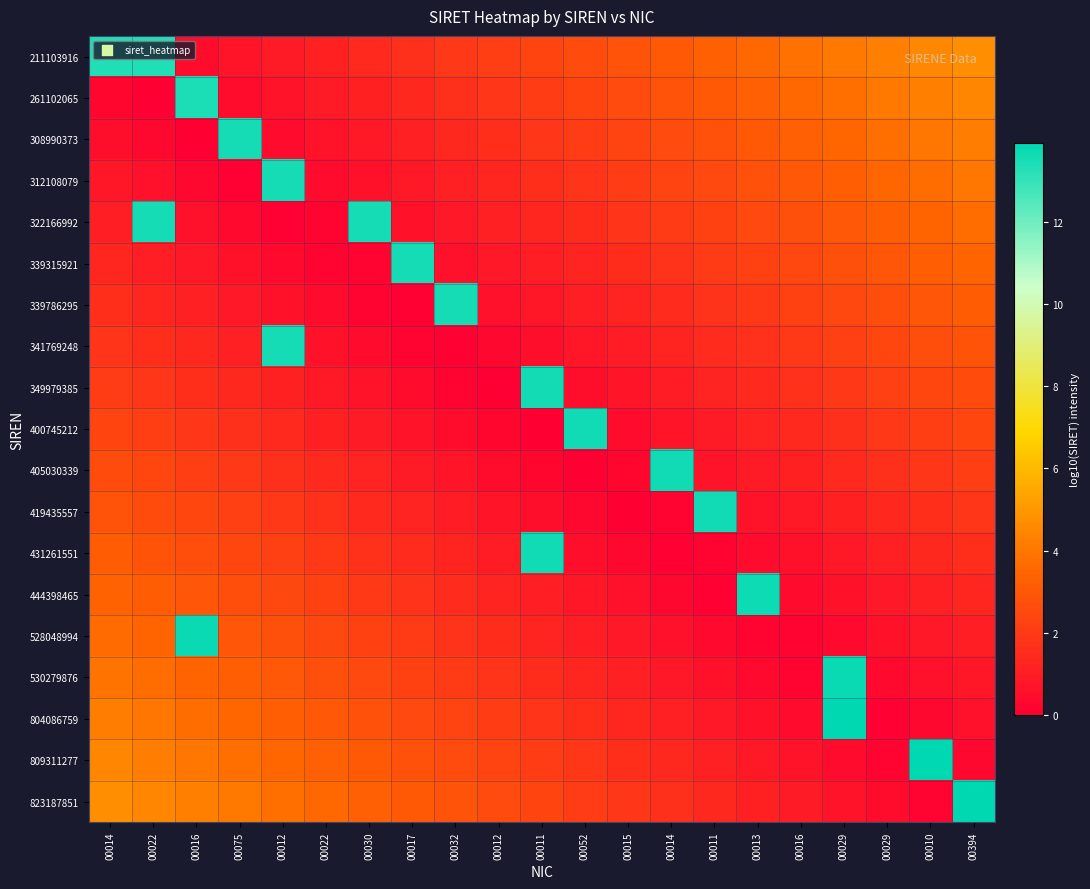

Reading right to left, what are all the values shown in this chart?

211103916: 00394=4.8	00010=4.5	00029=4.3	00029=4.0	00016=3.8	00013=3.6	00011=3.3	00014=3.1	00015=2.9	00052=2.6	00011=2.4	00012=2.1	00032=1.9	00017=1.7	00030=1.4	00022=1.2	00012=1.0	00075=0.7	00016=0.5	00022=13.3	00014=13.3
261102065: 00394=4.5	00010=4.3	00029=4.0	00029=3.8	00016=3.5	00013=3.3	00011=3.1	00014=2.8	00015=2.6	00052=2.4	00011=2.1	00012=1.9	00032=1.6	00017=1.4	00030=1.2	00022=0.9	00012=0.7	00075=0.5	00016=13.4	00022=0.0	00014=0.3
308990373: 00394=4.2	00010=4.0	00029=3.8	00029=3.5	00016=3.3	00013=3.0	00011=2.8	00014=2.6	00015=2.3	00052=2.1	00011=1.9	00012=1.6	00032=1.4	00017=1.1	00030=0.9	00022=0.7	00012=0.4	00075=13.5	00016=0.1	00022=0.3	00014=0.5
312108079: 00394=4.0	00010=3.7	00029=3.5	00029=3.3	00016=3.0	00013=2.8	00011=2.5	00014=2.3	00015=2.1	00052=1.8	00011=1.6	00012=1.4	00032=1.1	00017=0.9	00030=0.6	00022=0.4	00012=13.5	00075=0.1	00016=0.3	00022=0.6	00014=0.8
322166992: 00394=3.7	00010=3.5	00029=3.2	00029=3.0	00016=2.8	00013=2.5	00011=2.3	00014=2.0	00015=1.8	00052=1.6	00011=1.3	00012=1.1	00032=0.9	00017=0.6	00030=13.5	00022=0.1	00012=0.1	00075=0.3	00016=0.6	00022=13.5	00014=1.1
339315921: 00394=3.4	00010=3.2	00029=3.0	00029=2.7	00016=2.5	00013=2.3	00011=2.0	00014=1.8	00015=1.5	00052=1.3	00011=1.1	00012=0.8	00032=0.6	00017=13.5	00030=0.1	00022=0.1	00012=0.4	00075=0.6	00016=0.8	00022=1.1	00014=1.3
339786295: 00394=3.2	00010=2.9	00029=2.7	00029=2.5	00016=2.2	00013=2.0	00011=1.8	00014=1.5	00015=1.3	00052=1.0	00011=0.8	00012=0.6	00032=13.5	00017=0.1	00030=0.2	00022=0.4	00012=0.6	00075=0.9	00016=1.1	00022=1.3	00014=1.6
341769248: 00394=2.9	00010=2.7	00029=2.4	00029=2.2	00016=2.0	00013=1.7	00011=1.5	00014=1.3	00015=1.0	00052=0.8	00011=0.5	00012=0.3	00032=0.1	00017=0.2	00030=0.4	00022=0.7	00012=13.5	00075=1.1	00016=1.4	00022=1.6	00014=1.8
349979385: 00394=2.7	00010=2.4	00029=2.2	00029=1.9	00016=1.7	00013=1.5	00011=1.2	00014=1.0	00015=0.8	00052=0.5	00011=13.5	00012=0.0	00032=0.2	00017=0.4	00030=0.7	00022=0.9	00012=1.2	00075=1.4	00016=1.6	00022=1.9	00014=2.1
400745212: 00394=2.4	00010=2.2	00029=1.9	00029=1.7	00016=1.4	00013=1.2	00011=1.0	00014=0.7	00015=0.5	00052=13.6	00011=0.0	00012=0.2	00032=0.5	00017=0.7	00030=0.9	00022=1.2	00012=1.4	00075=1.7	00016=1.9	00022=2.1	00014=2.4
405030339: 00394=2.1	00010=1.9	00029=1.7	00029=1.4	00016=1.2	00013=0.9	00011=0.7	00014=13.6	00015=0.2	00052=0.0	00011=0.3	00012=0.5	00032=0.7	00017=1.0	00030=1.2	00022=1.4	00012=1.7	00075=1.9	00016=2.2	00022=2.4	00014=2.6
419435557: 00394=1.9	00010=1.6	00029=1.4	00029=1.2	00016=0.9	00013=0.7	00011=13.6	00014=0.2	00015=0.0	00052=0.3	00011=0.5	00012=0.8	00032=1.0	00017=1.2	00030=1.5	00022=1.7	00012=1.9	00075=2.2	00016=2.4	00022=2.7	00014=2.9
431261551: 00394=1.6	00010=1.4	00029=1.1	00029=0.9	00016=0.7	00013=0.4	00011=0.2	00014=0.1	00015=0.3	00052=0.5	00011=13.6	00012=1.0	00032=1.3	00017=1.5	00030=1.7	00022=2.0	00012=2.2	00075=2.4	00016=2.7	00022=2.9	00014=3.2
444398465: 00394=1.3	00010=1.1	00029=0.9	00029=0.6	00016=0.4	00013=13.6	00011=0.1	00014=0.3	00015=0.6	00052=0.8	00011=1.0	00012=1.3	00032=1.5	00017=1.8	00030=2.0	00022=2.2	00012=2.5	00075=2.7	00016=2.9	00022=3.2	00014=3.4
528048994: 00394=1.1	00010=0.8	00029=0.6	00029=0.4	00016=0.1	00013=0.1	00011=0.4	00014=0.6	00015=0.8	00052=1.1	00011=1.3	00012=1.5	00032=1.8	00017=2.0	00030=2.3	00022=2.5	00012=2.7	00075=3.0	00016=13.7	00022=3.4	00014=3.7
530279876: 00394=0.8	00010=0.6	00029=0.3	00029=13.7	00016=0.1	00013=0.4	00011=0.6	00014=0.9	00015=1.1	00052=1.3	00011=1.6	00012=1.8	00032=2.0	00017=2.3	00030=2.5	00022=2.8	00012=3.0	00075=3.2	00016=3.5	00022=3.7	00014=3.9
804086759: 00394=0.6	00010=0.3	00029=0.1	00029=13.9	00016=0.4	00013=0.6	00011=0.9	00014=1.1	00015=1.4	00052=1.6	00011=1.8	00012=2.1	00032=2.3	00017=2.5	00030=2.8	00022=3.0	00012=3.3	00075=3.5	00016=3.7	00022=4.0	00014=4.2
809311277: 00394=0.3	00010=13.9	00029=0.2	00029=0.4	00016=0.7	00013=0.9	00011=1.1	00014=1.4	00015=1.6	00052=1.9	00011=2.1	00012=2.3	00032=2.6	00017=2.8	00030=3.0	00022=3.3	00012=3.5	00075=3.8	00016=4.0	00022=4.2	00014=4.5
823187851: 00394=13.9	00010=0.2	00029=0.5	00029=0.7	00016=0.9	00013=1.2	00011=1.4	00014=1.6	00015=1.9	00052=2.1	00011=2.4	00012=2.6	00032=2.8	00017=3.1	00030=3.3	00022=3.5	00012=3.8	00075=4.0	00016=4.3	00022=4.5	00014=4.7